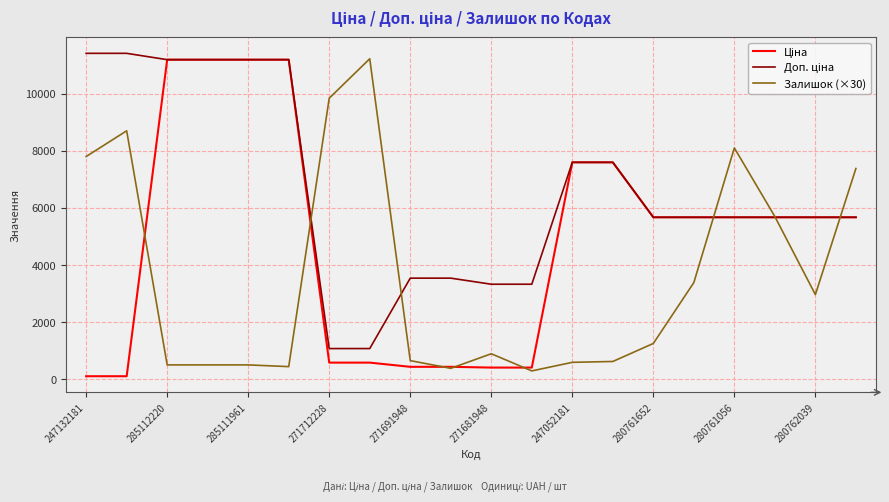

What is the maximum value shown in the chart?

11410.0